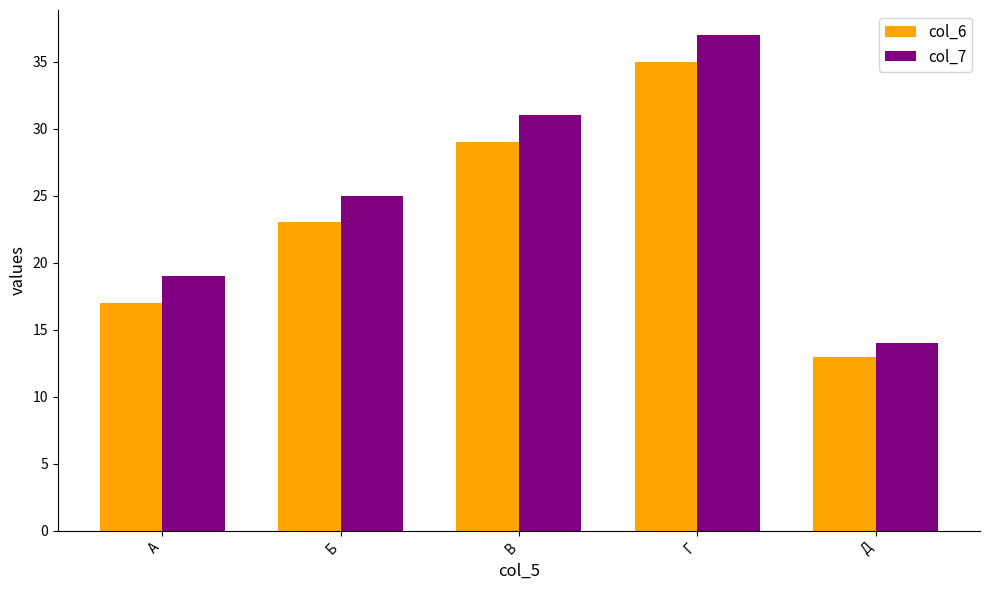

At which label is col_7 closest to 25?

Б